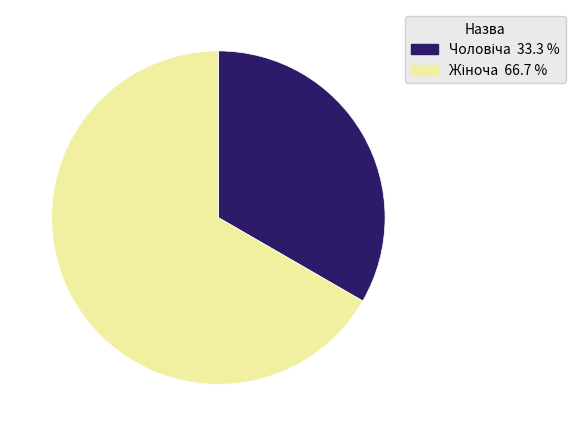

How many slices are in this pie chart?

2